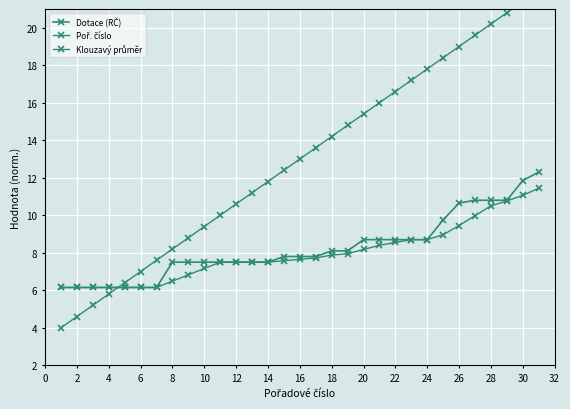

Is it true that Poř. číslo equals 3.1 at 34?

False